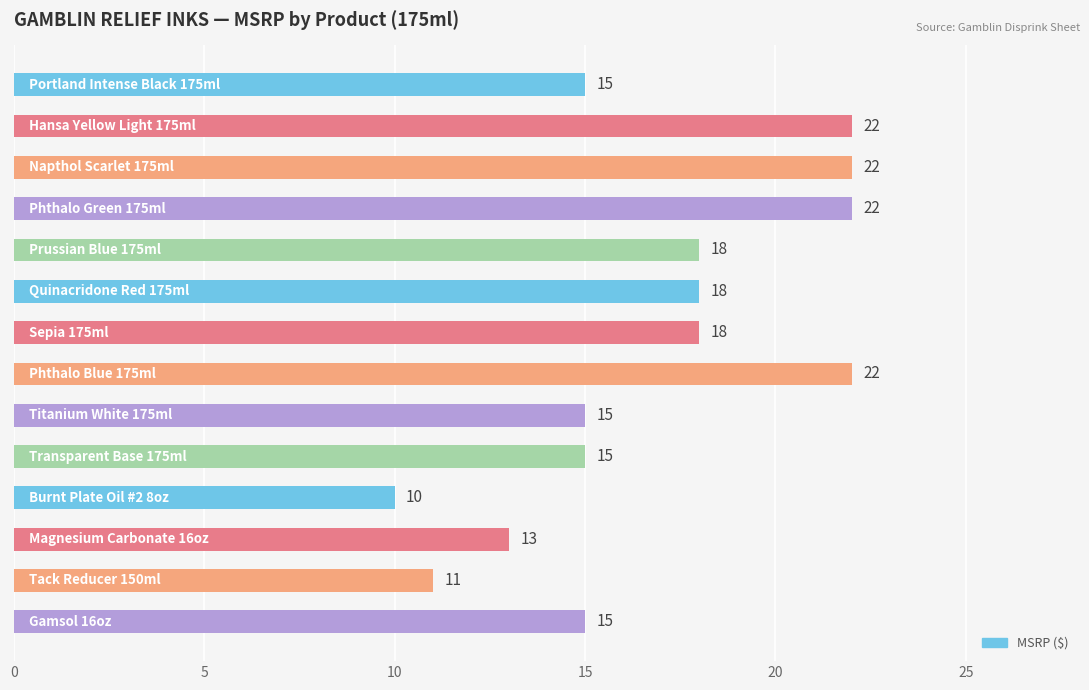

What is the smallest value displayed?

10